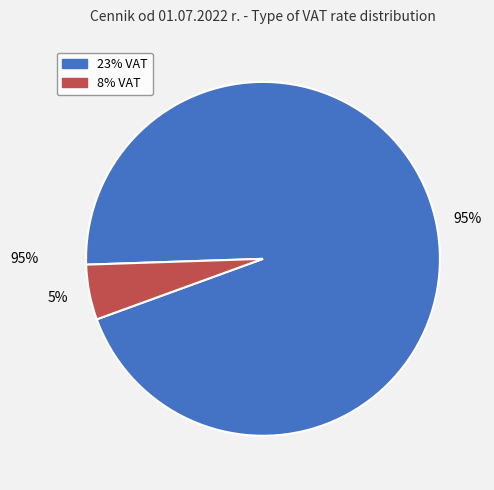

What percentage is the 23% slice, to the nearest percent?

95%